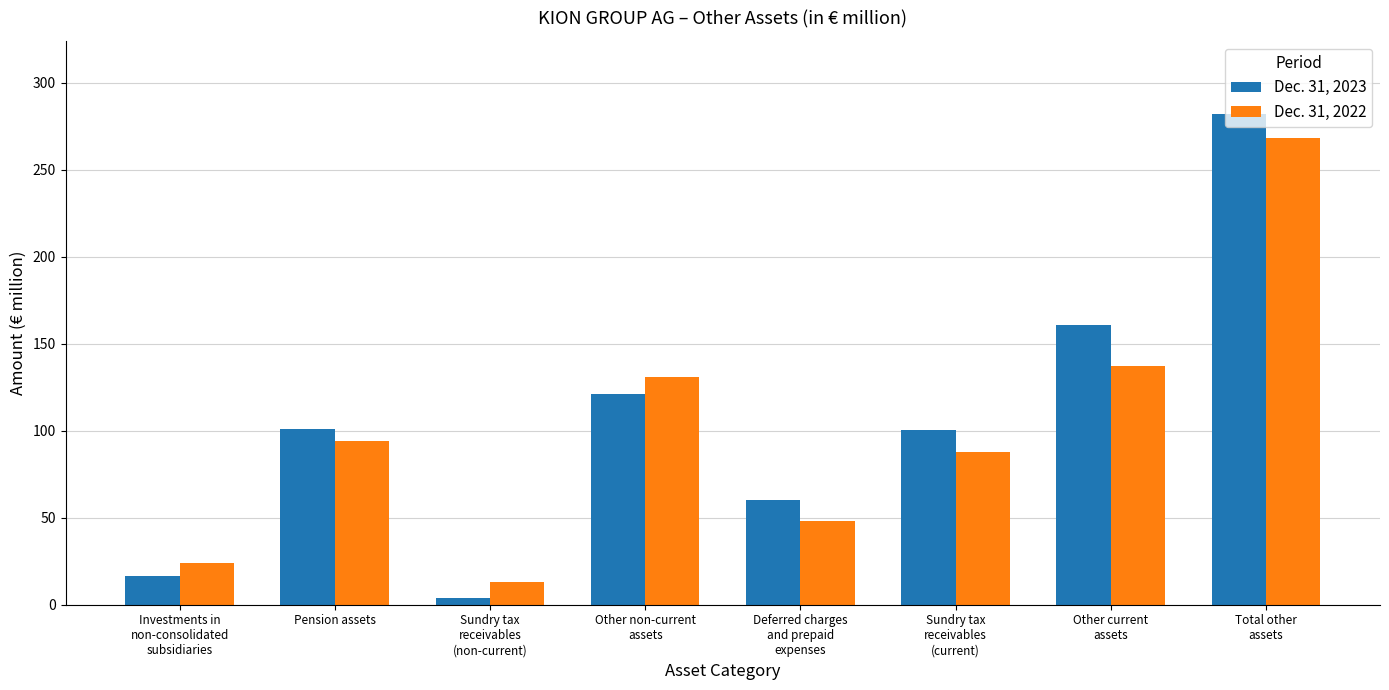

What is the spread (max minus min) of values at Pension assets?

6.9